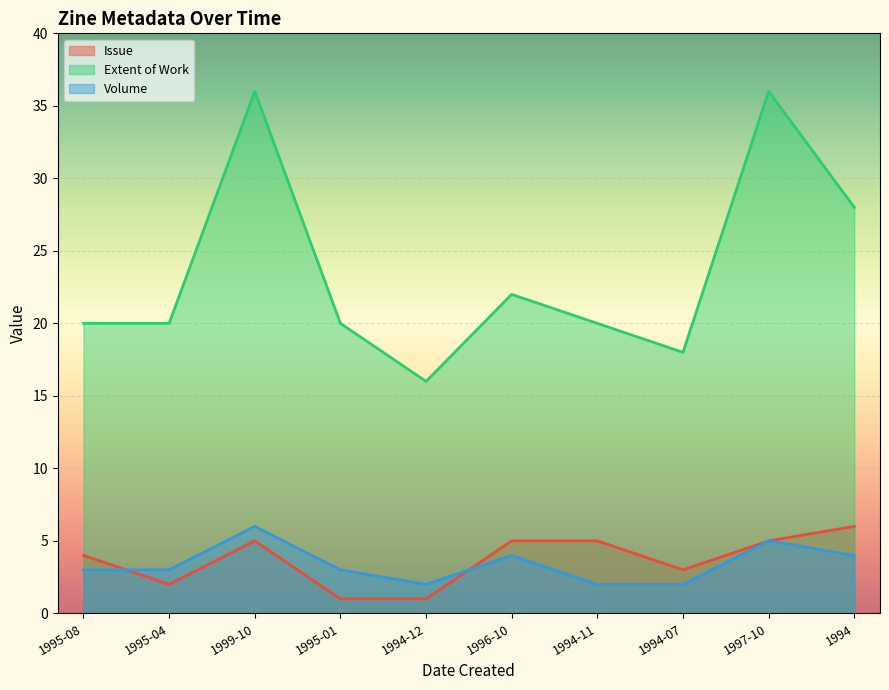

What position from the left is 1994-07?

8